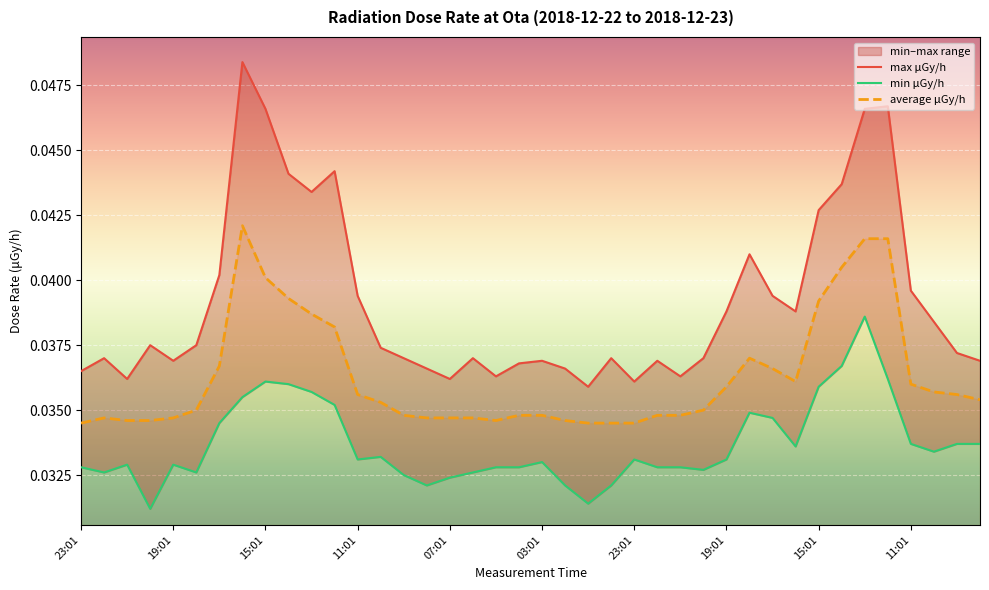

What are all the series names shown in the legend?

max μGy/h, min μGy/h, average μGy/h